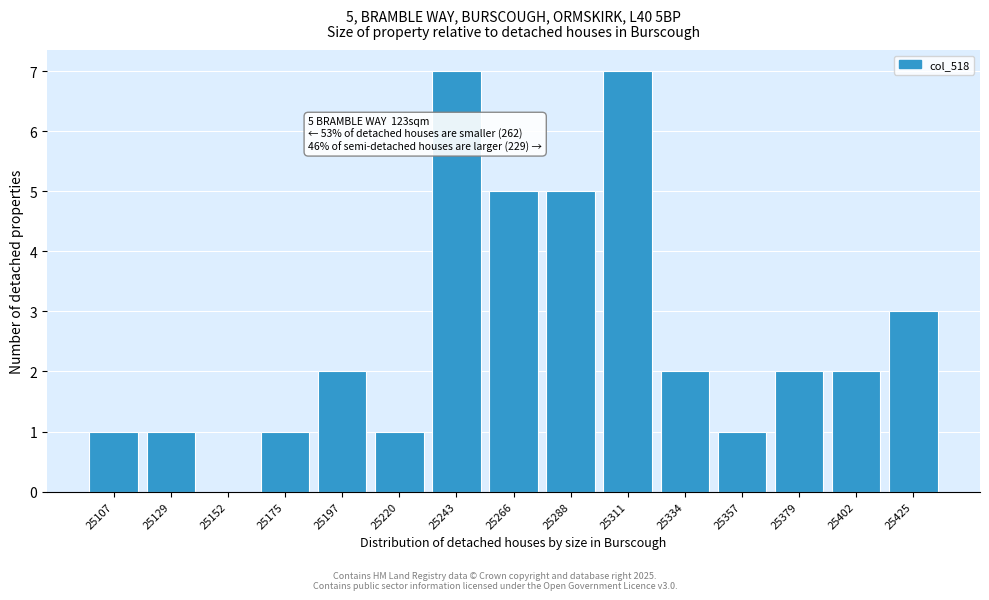

Reading left to right, list all the values displayed in this chart.

25107=1	25129=1	25152=0	25175=1	25197=2	25220=1	25243=7	25266=5	25288=5	25311=7	25334=2	25357=1	25379=2	25402=2	25425=3